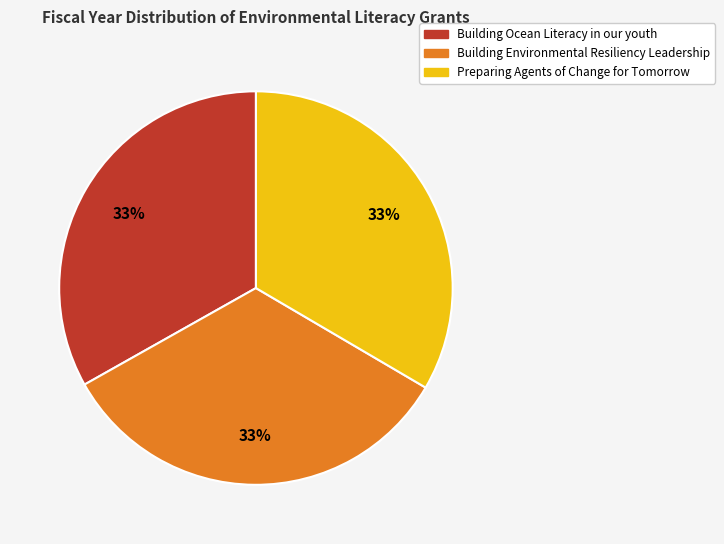

To the nearest percent, what is the average slice percentage?

33%